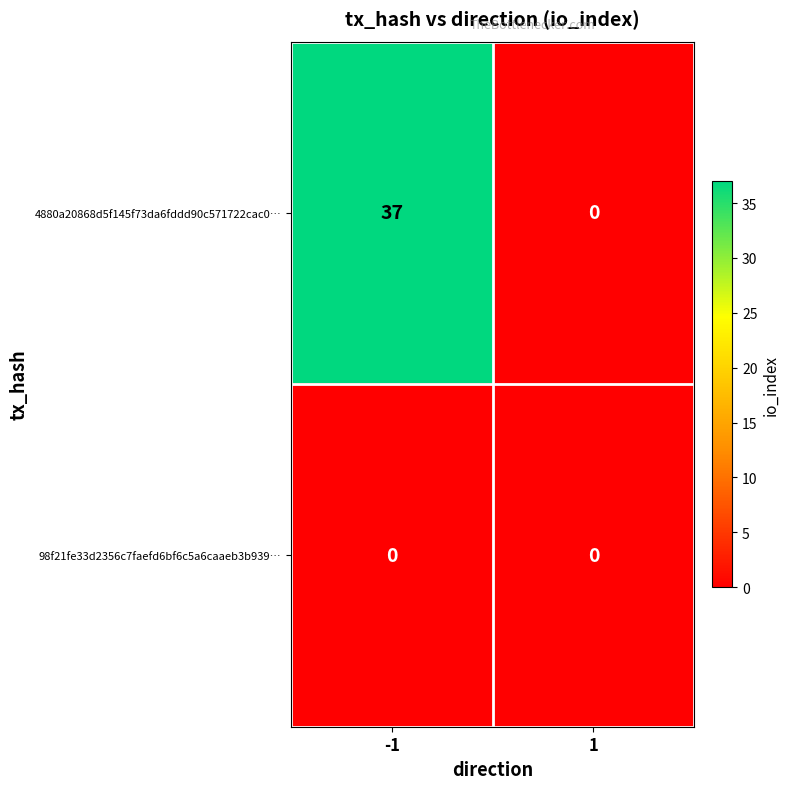

Which series changed the most between -1 and 1?

4880a20868d5f145f73da6fddd90c571722cac0…